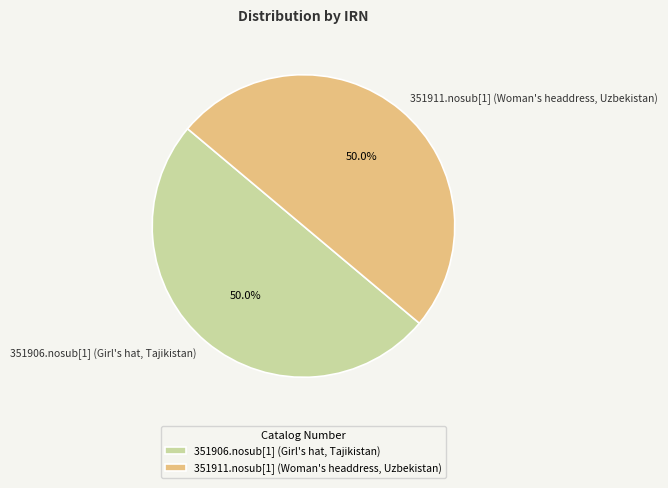

Count the number of slices in the pie.

2